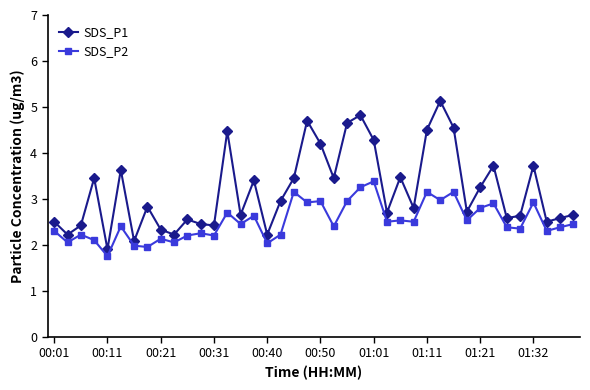

What is the value of the SDS_P2 point at the 6th from the left?

2.4